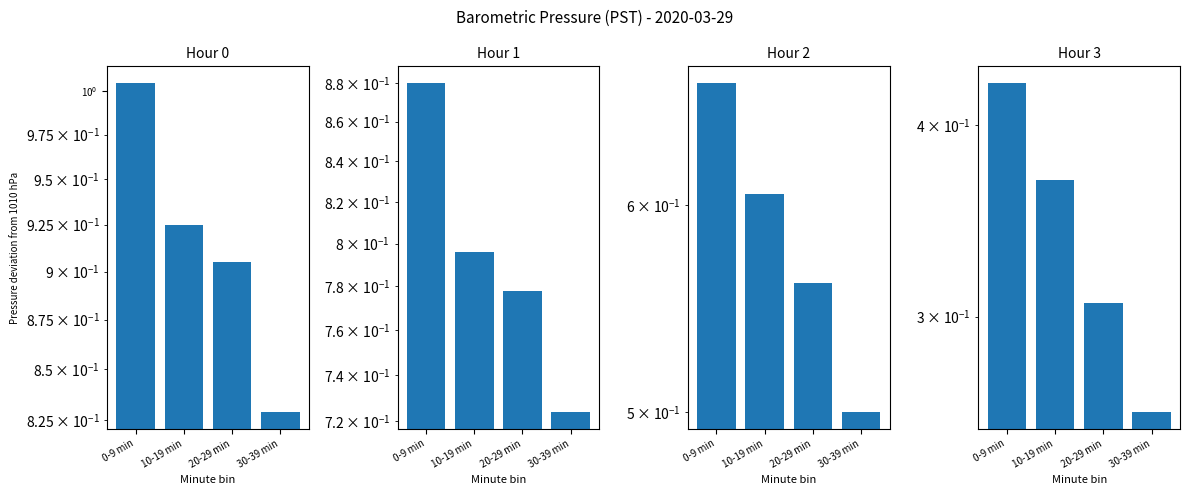

What is the lowest value of the Hour 3 series?

0.3